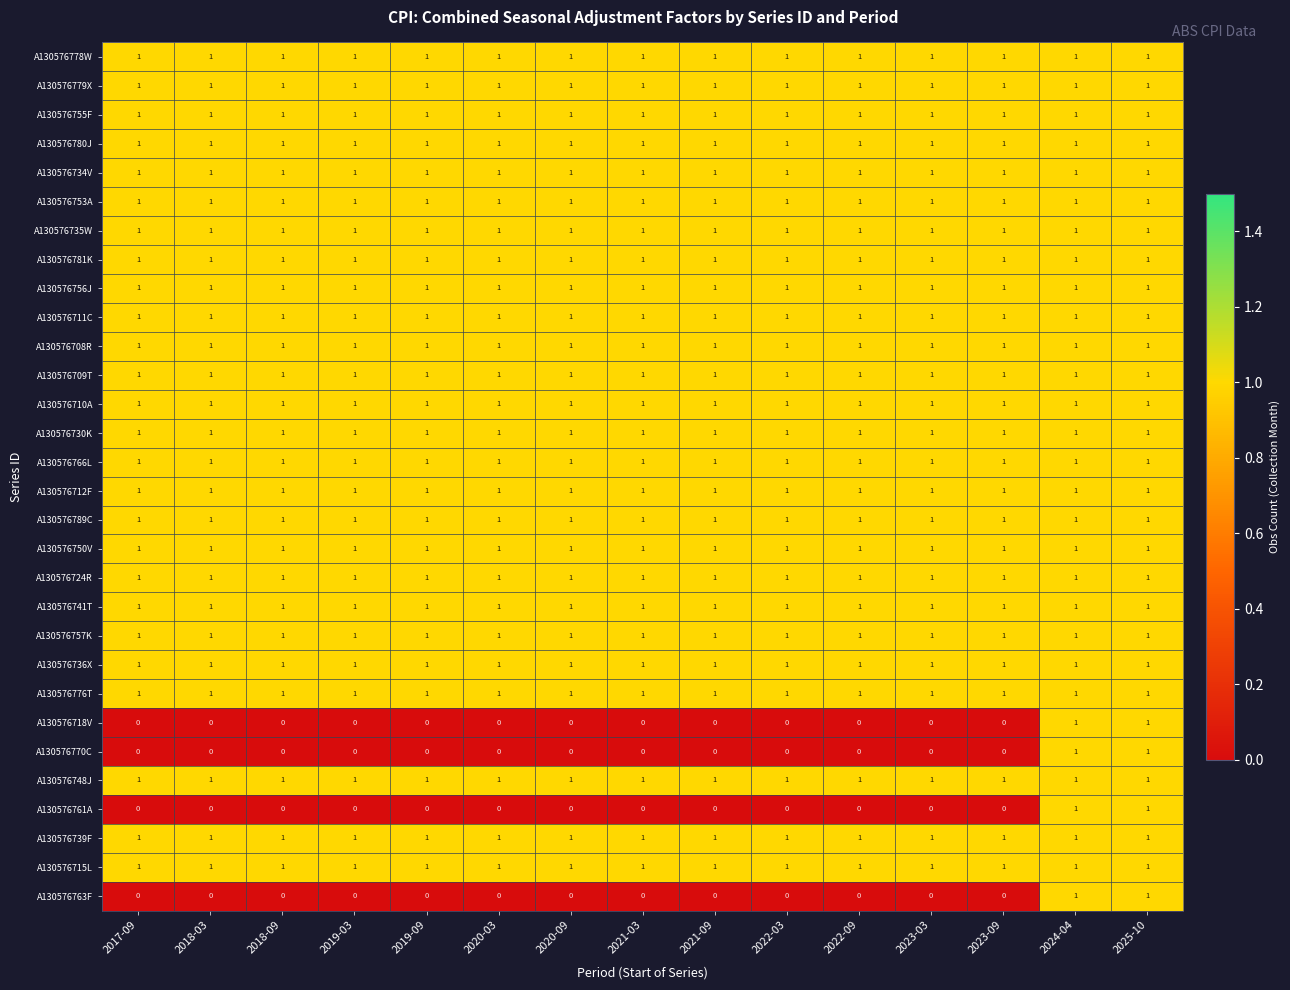

What is the difference between the highest and lowest values at 2021-03?

1